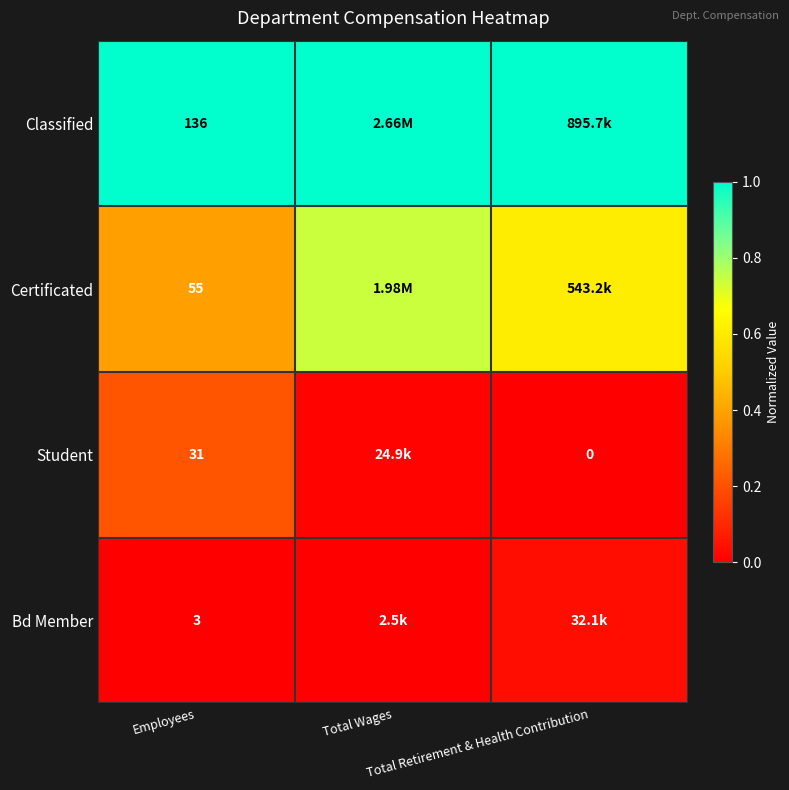

Which series has the largest total across all categories?

Classified